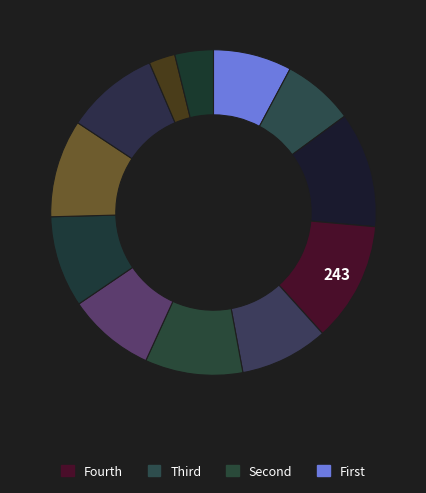

Which category has the smallest portion of the pie?

Stimmbezirk 11